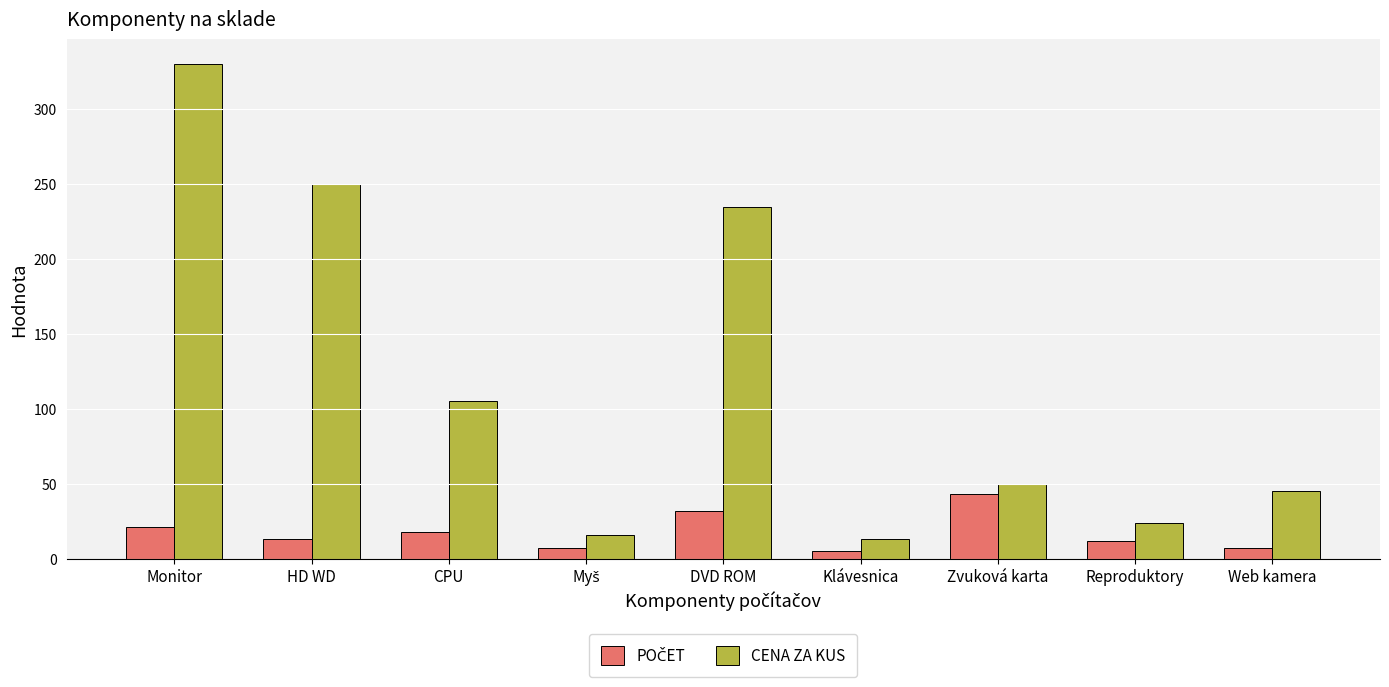

What is the label of the 8th bar from the left?

Reproduktory